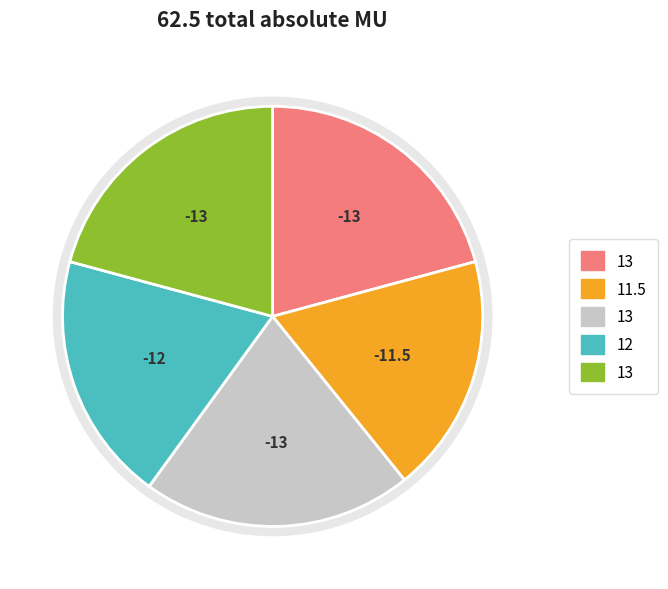

Does any single category account for the majority?

No